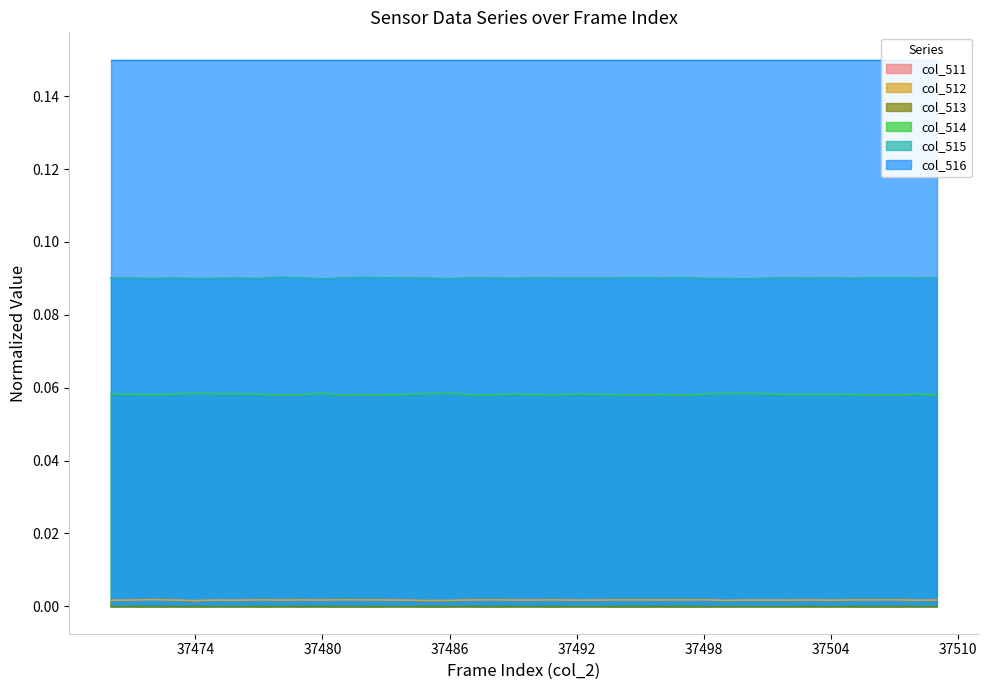

At which category does col_511 reach its first local valley?

37474